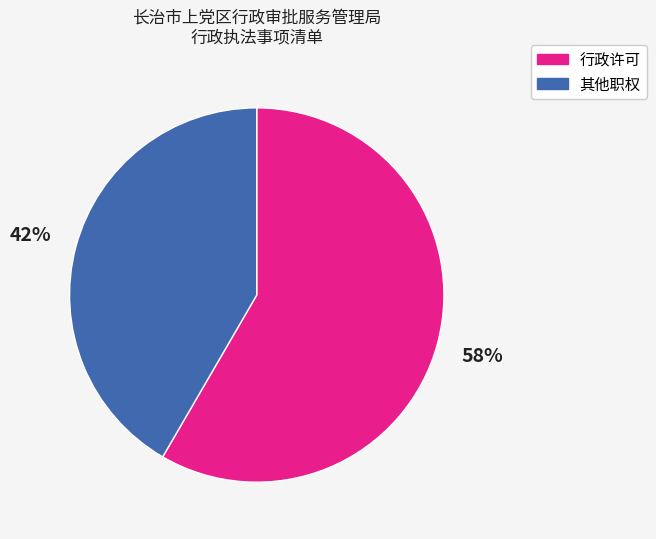

Is it true that 行政许可 is 58% of the pie?

True